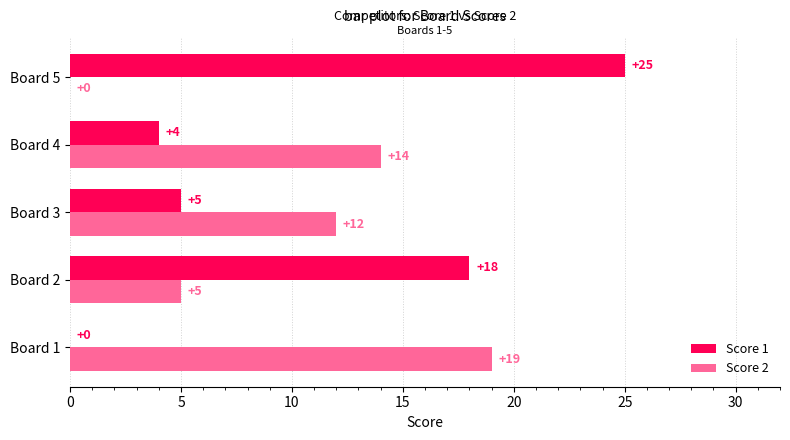

Which series has the largest range (max minus min)?

Score 1